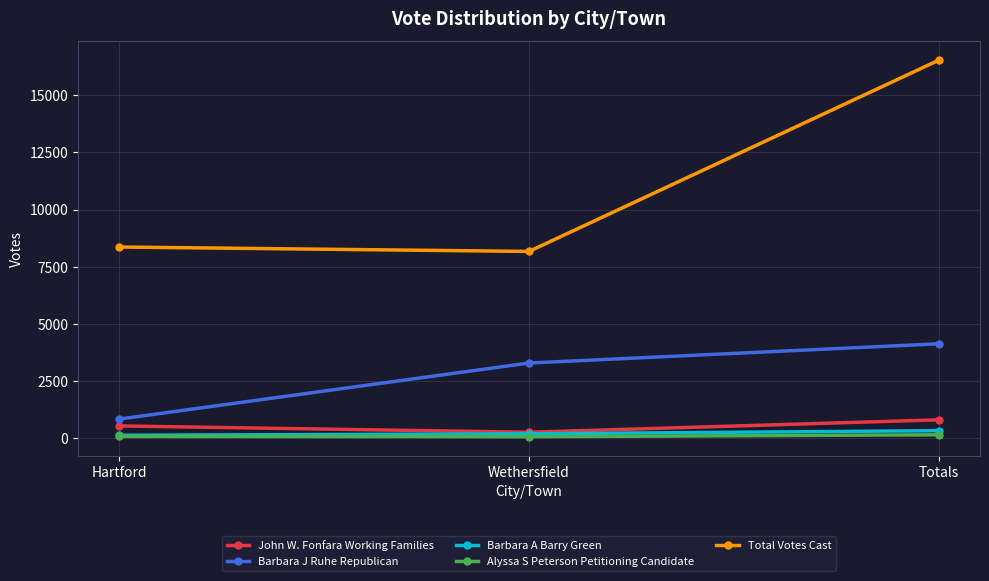

The value of Total Votes Cast at Totals is 16534. True or false?

True